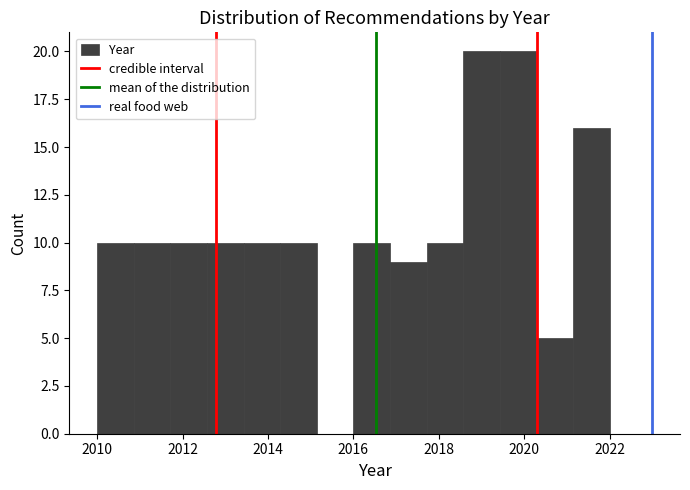

How tall is the bar that spans 2010.8 to 2011.8 on the x-axis? Neither the bar edges nor the heights are printed on the chart, so give them approximately, as read against the axes.

10